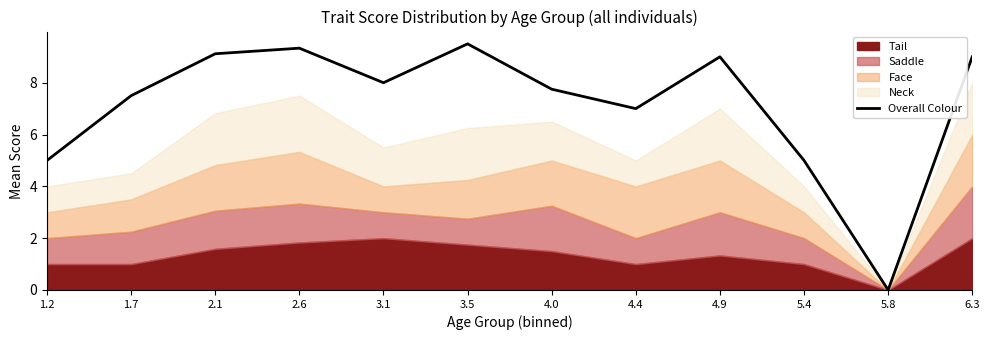

What is the difference between the maximum and minimum values?

9.5